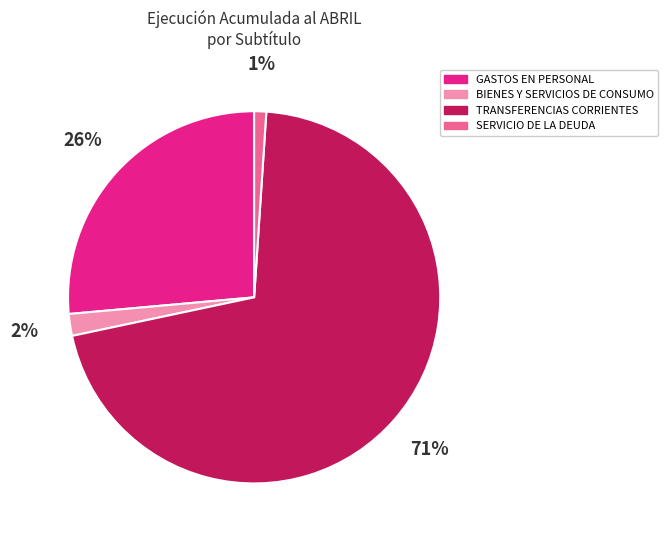

Which category accounts for the majority?

TRANSFERENCIAS CORRIENTES